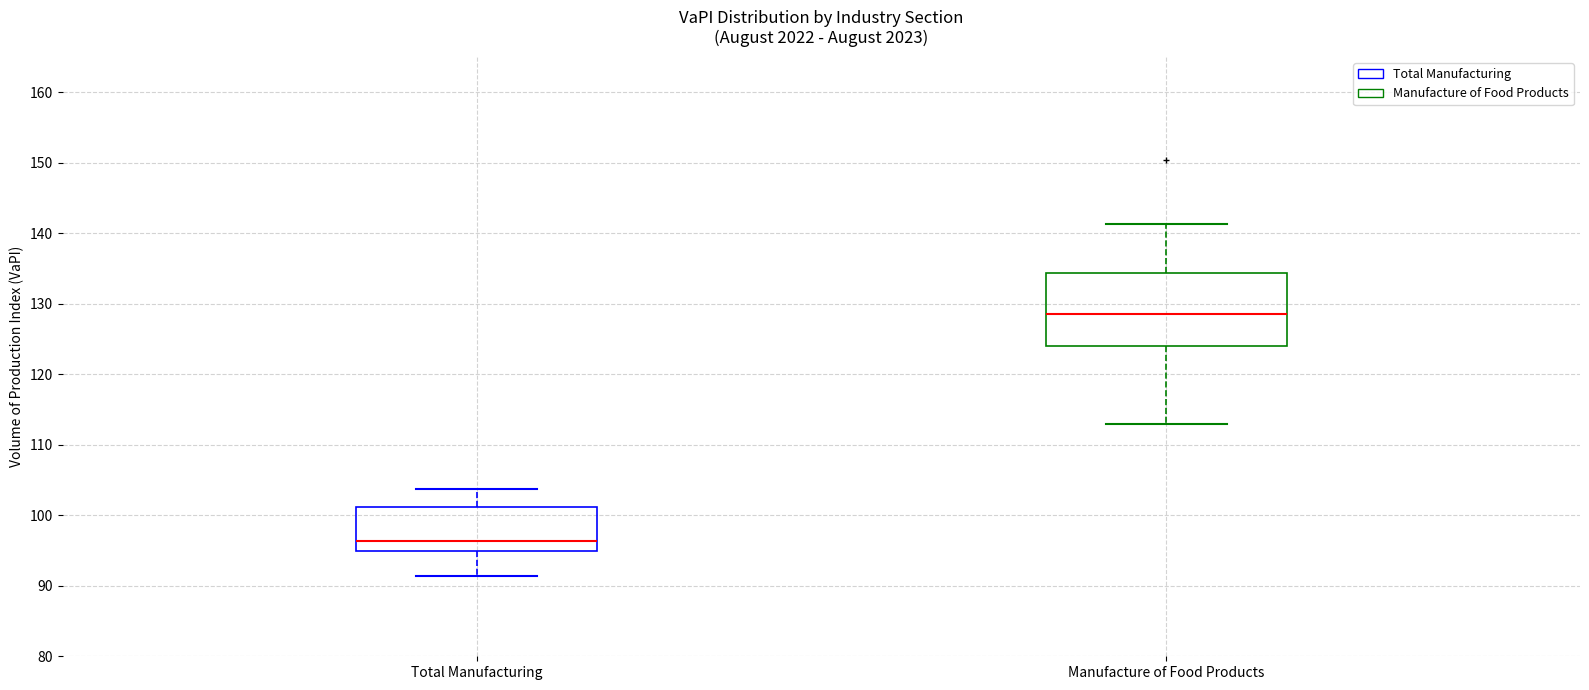

Reading left to right, transcribe this box plot: for each box, give where its median line is, the range the box spans, and where its two whiskers end, as read against the y-axis. The values are not printed on the chart, so give them approximately, as read against the axis.

Total Manufacturing: median 96, box 95 to 101, whiskers 91 to 104
Manufacture of Food Products: median 129, box 124 to 134, whiskers 113 to 141